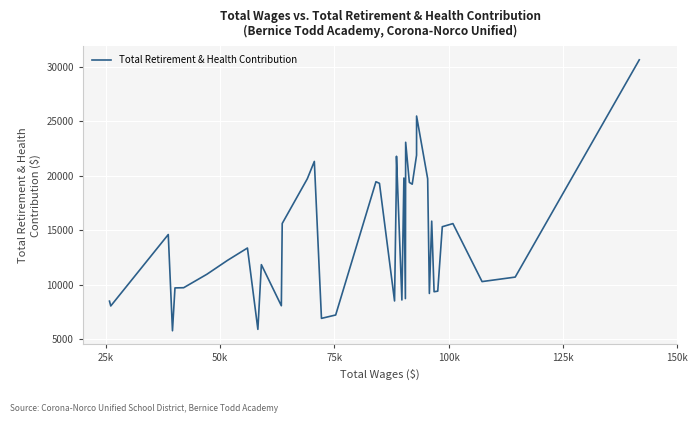

What is the greatest value displayed?

30616